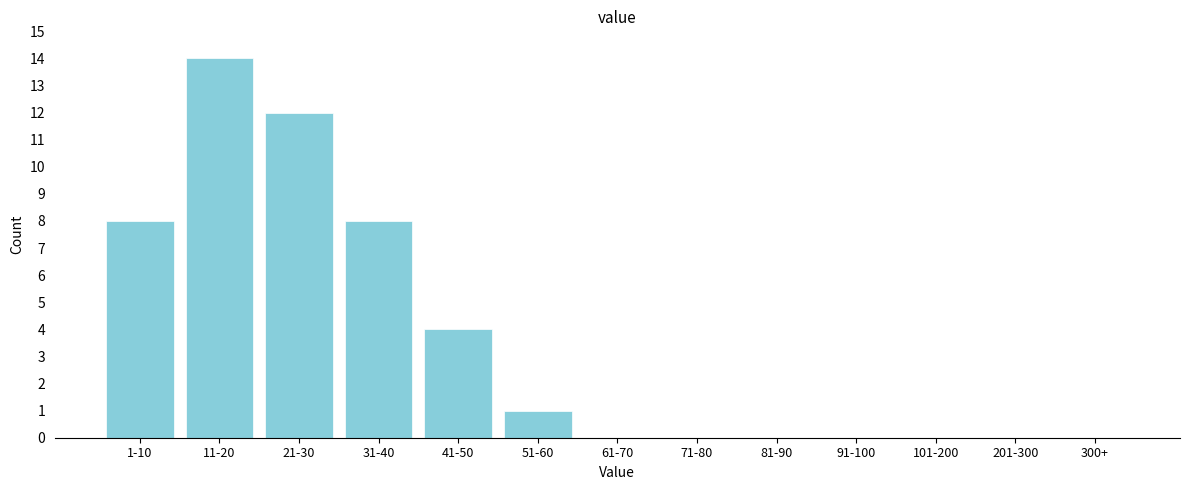

Reading right to left, transcribe all the data shown in this chart.

300+=0	201-300=0	101-200=0	91-100=0	81-90=0	71-80=0	61-70=0	51-60=1	41-50=4	31-40=8	21-30=12	11-20=14	1-10=8